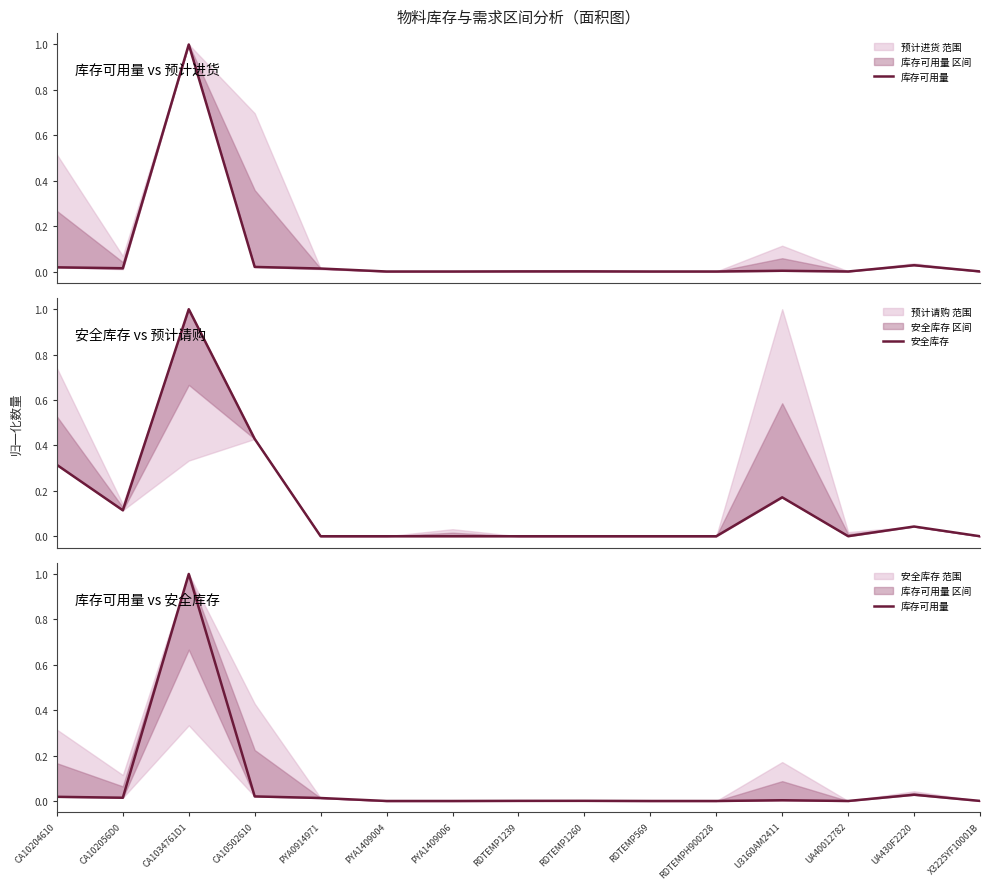

Where is the first local maximum for 安全库存?

CA1034761D1